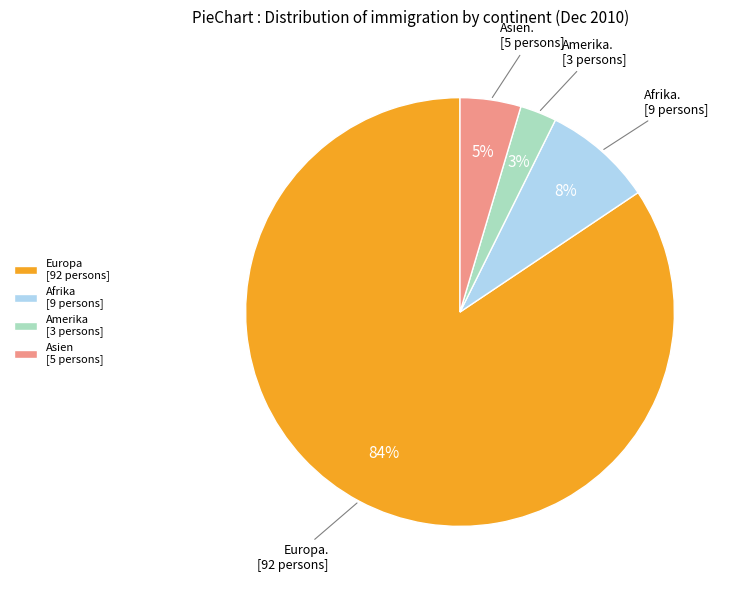

Is the sum of Europa [92 persons] and Asien [5 persons] greater than half?

Yes